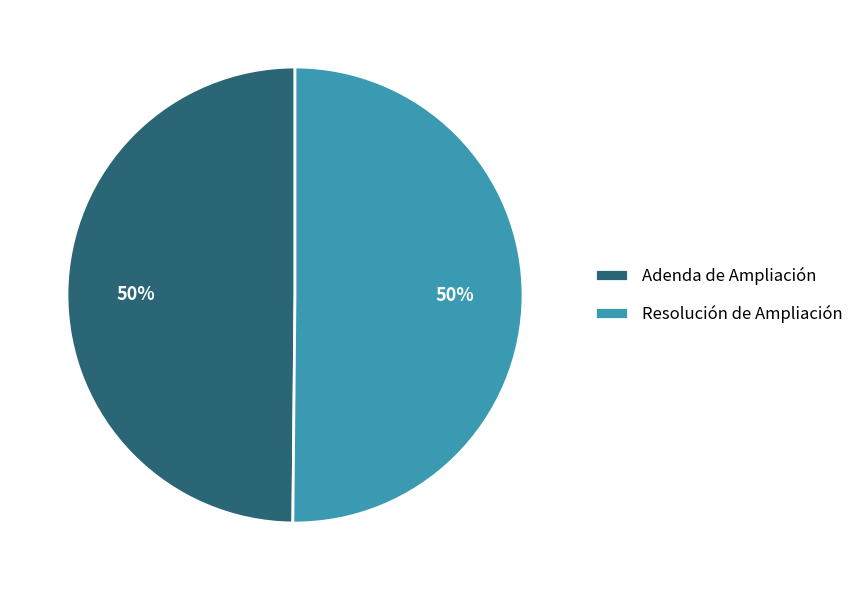

What percentage is the Resolución de Ampliación slice, to the nearest percent?

50%